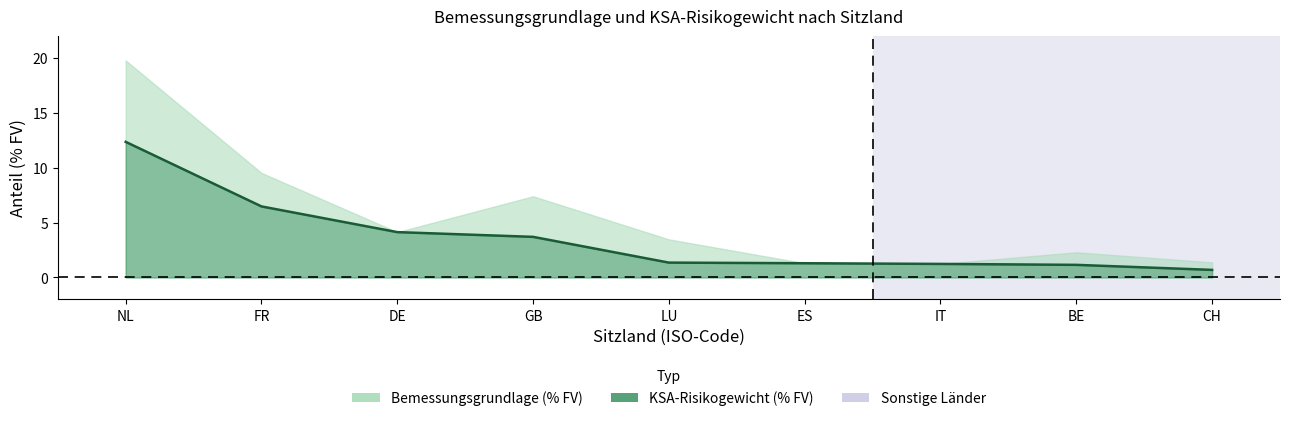

How many data points does each series have?

9